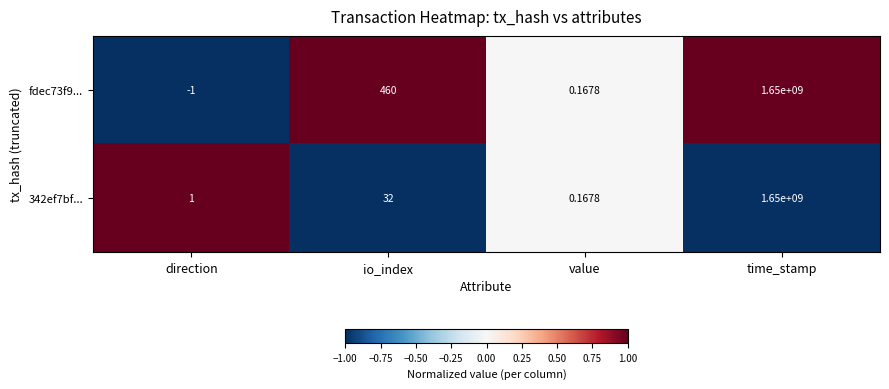

At which label is fdec73f9... closest to 824999999?

io_index